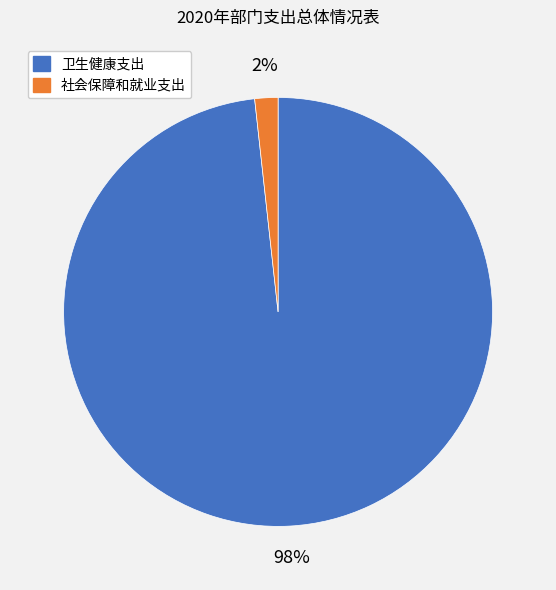

Count the number of slices in the pie.

2